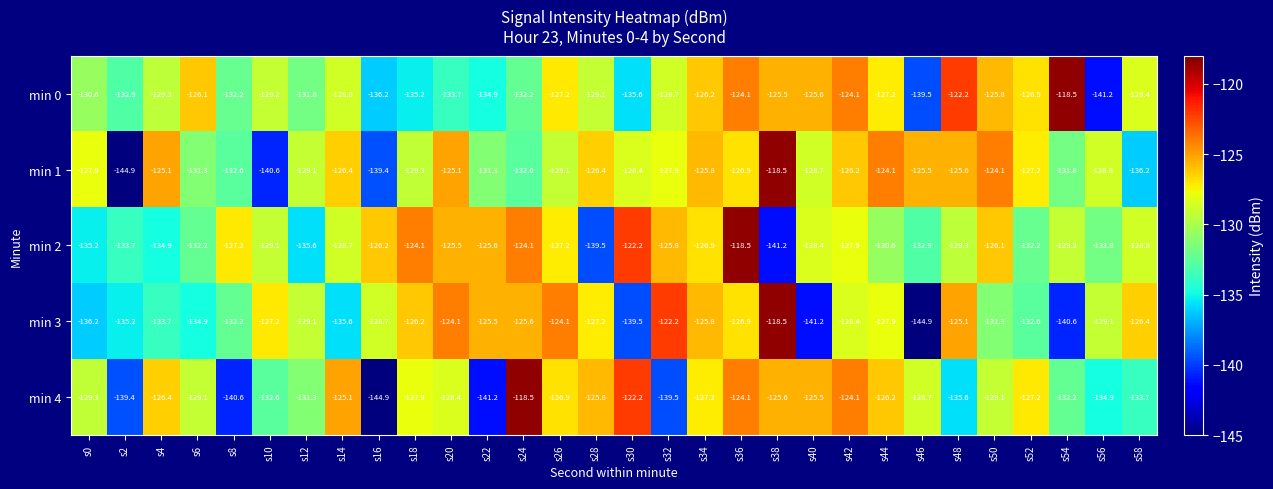

At which label is min 0 closest to -129?

s28